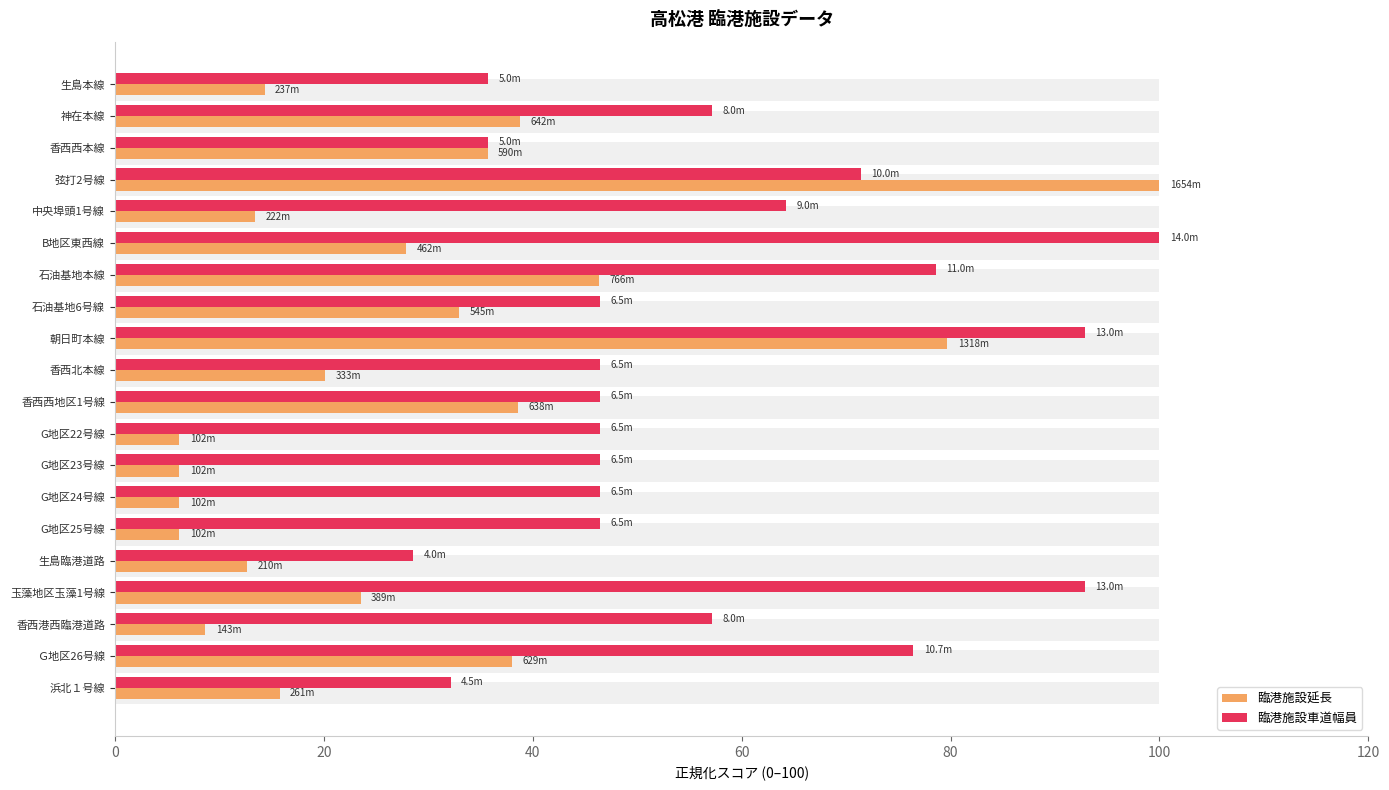

How many bars are there in total?

40